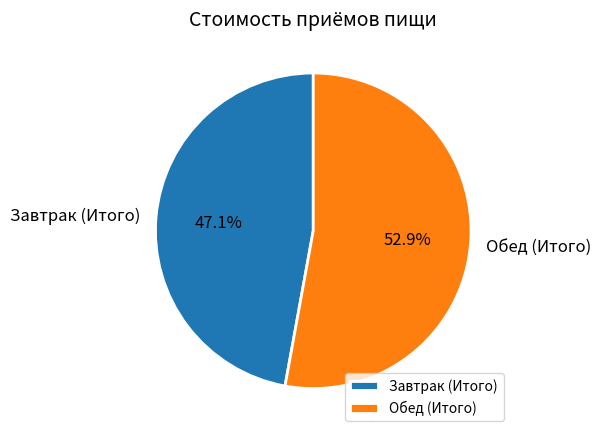

Between Обед (Итого) and Завтрак (Итого), which is larger?

Обед (Итого)